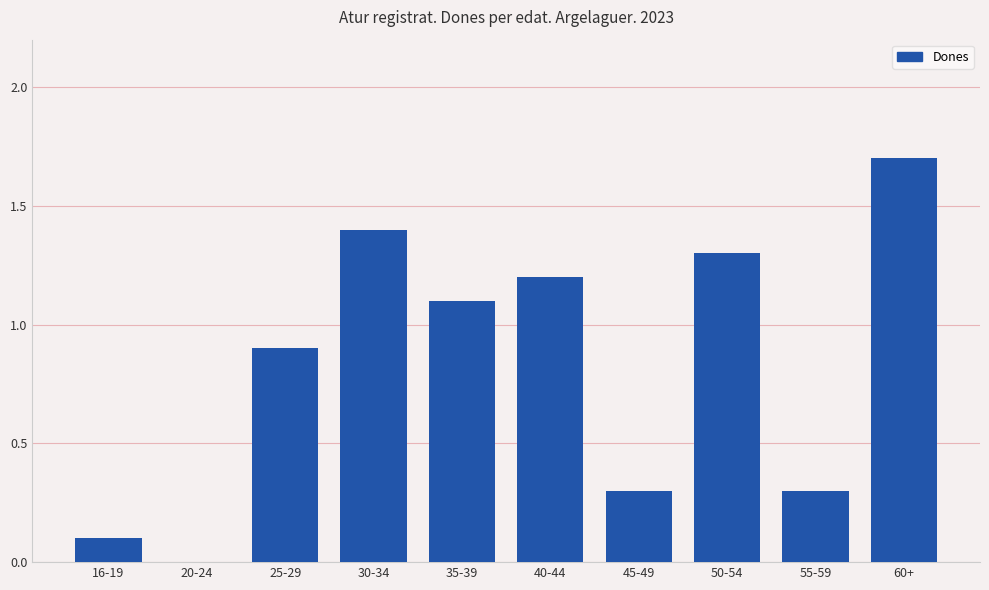

Where is the data nearest to the value 0?

20-24